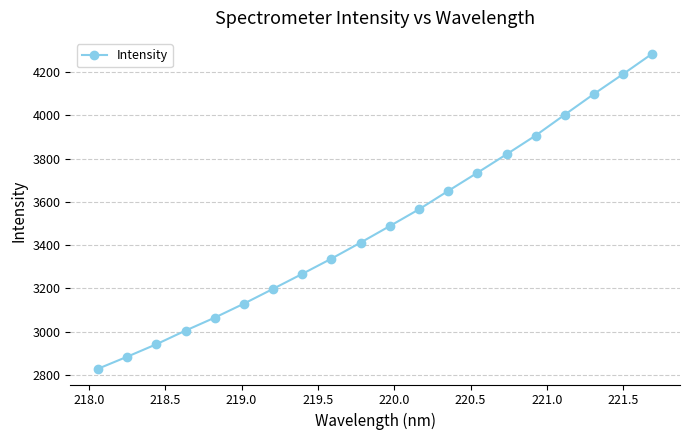

What is the sum of all values?

69814.4